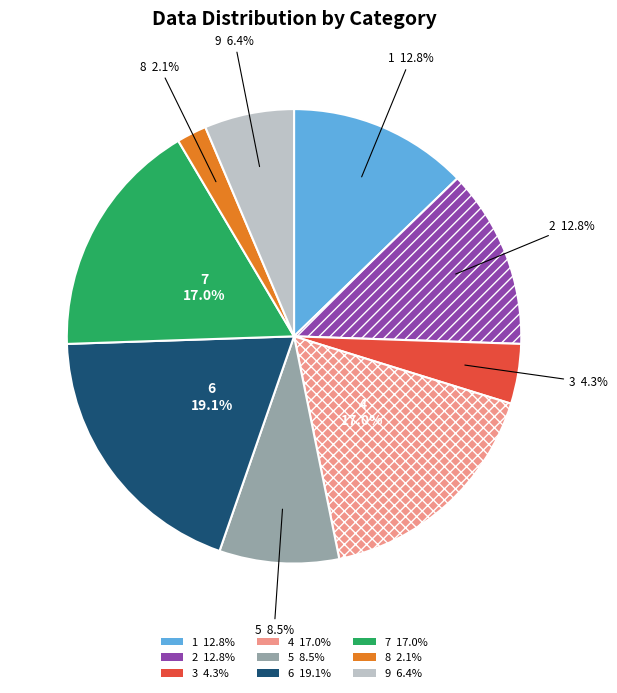

Which slice is the largest?

6